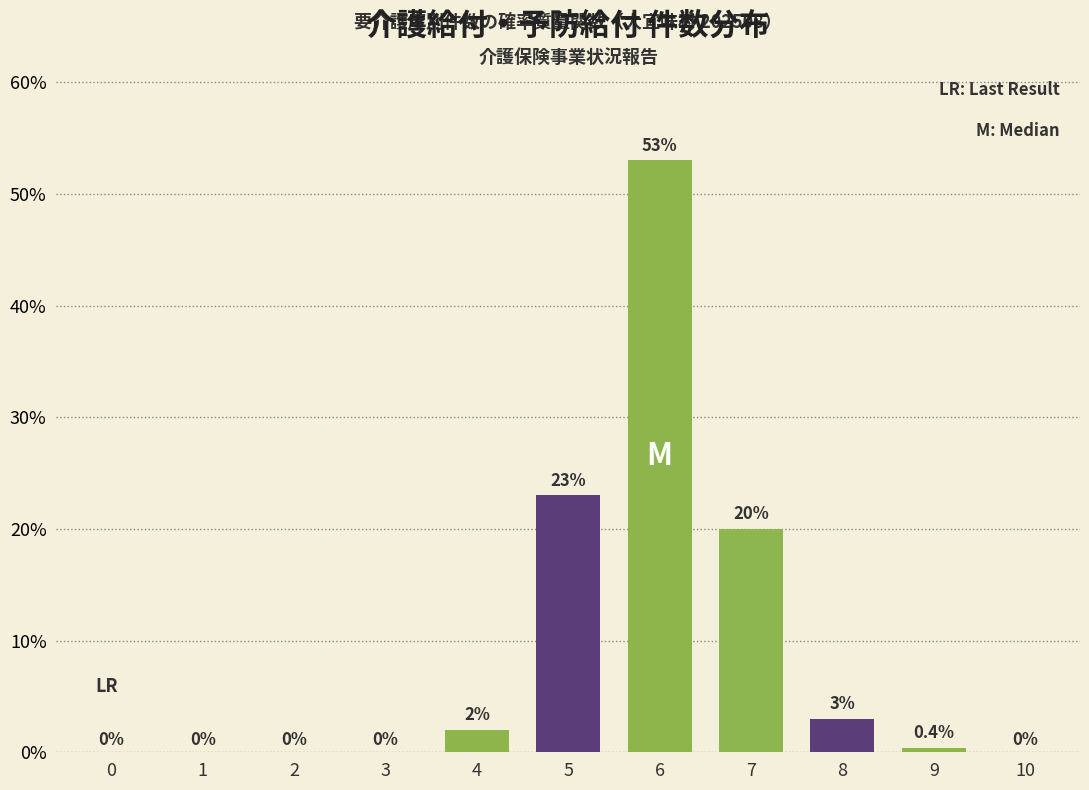

Reading left to right, transcribe all the data shown in this chart.

0=0.0	1=0.0	2=0.0	3=0.0	4=2.0	5=23.0	6=53.0	7=20.0	8=3.0	9=0.4	10=0.0